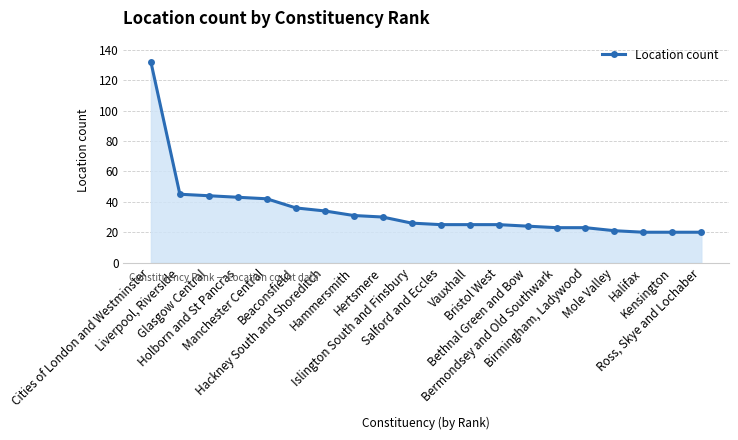

What is the smallest value displayed?

20